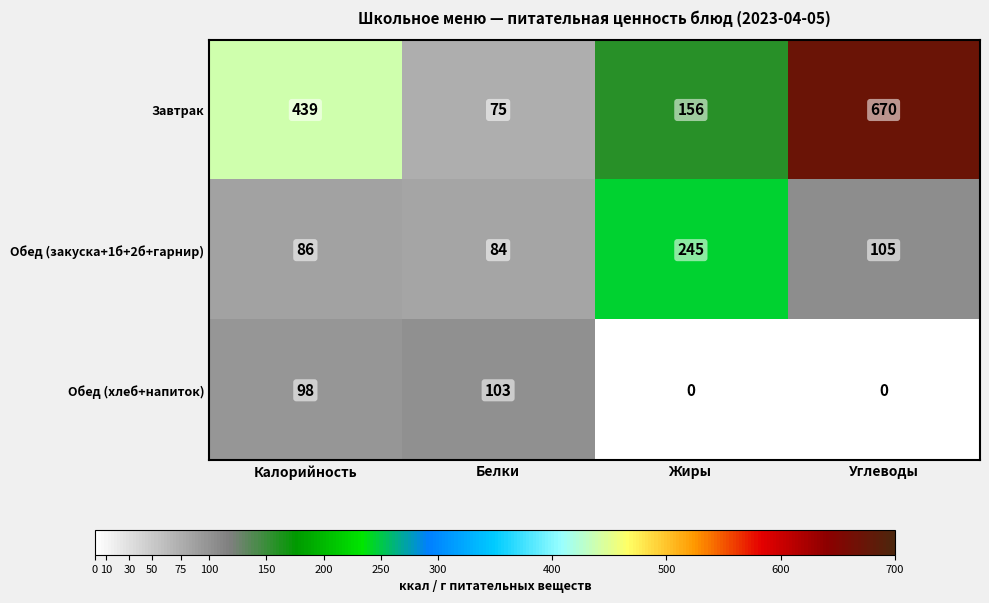

Which series has the widest spread of values?

Завтрак